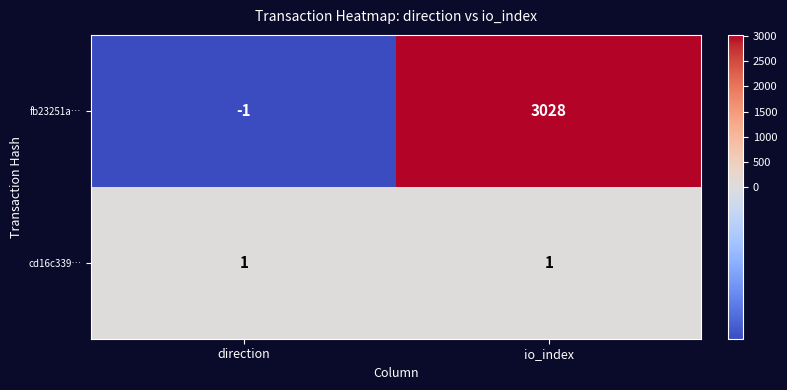

Is it true that cd16c339… equals 1 at io_index?

True